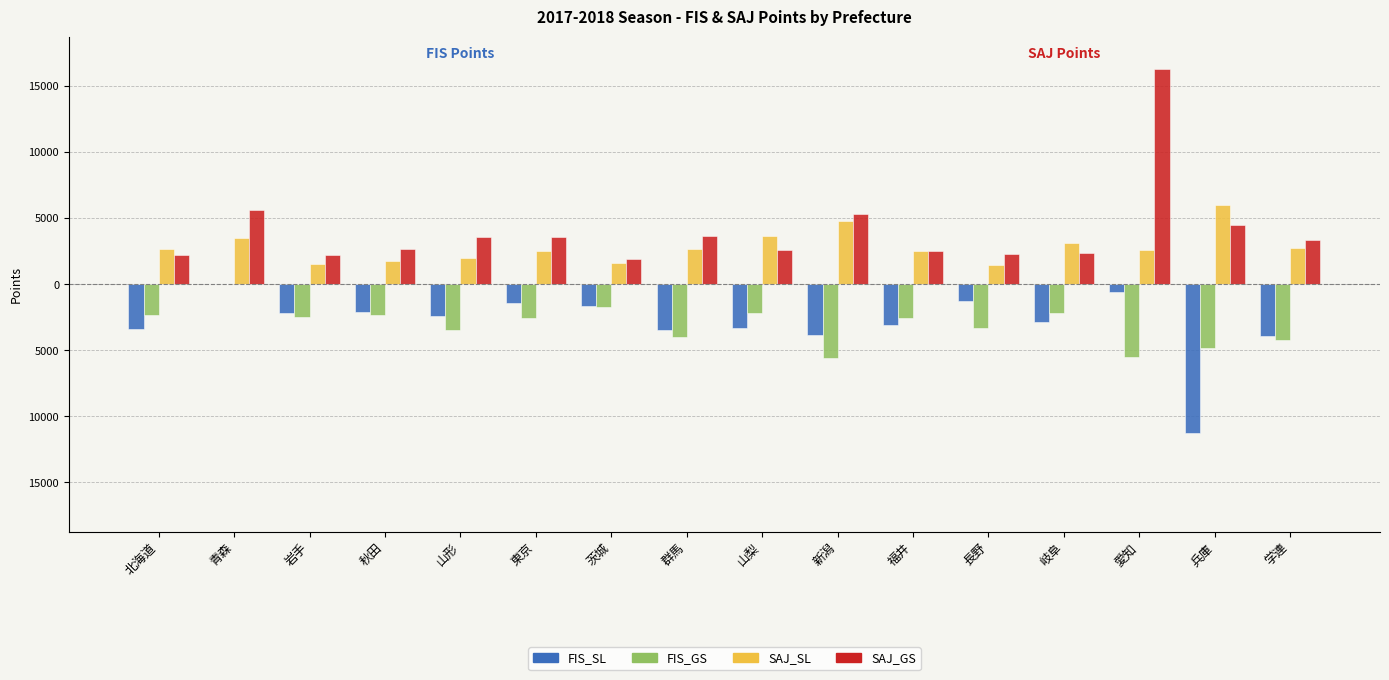

List the series in order of their peak value, lowest first.

FIS_SL, FIS_GS, SAJ_SL, SAJ_GS